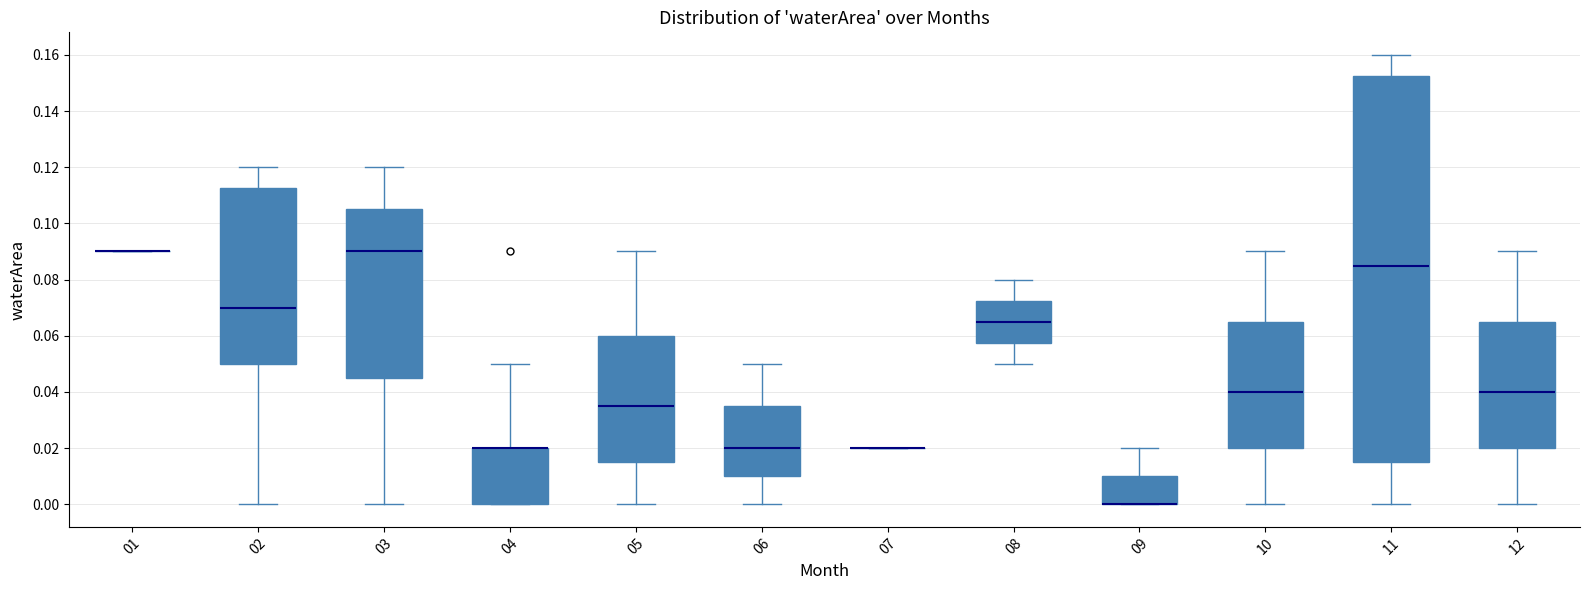

Which box is the tallest, from its lower edge to its upper edge?

11